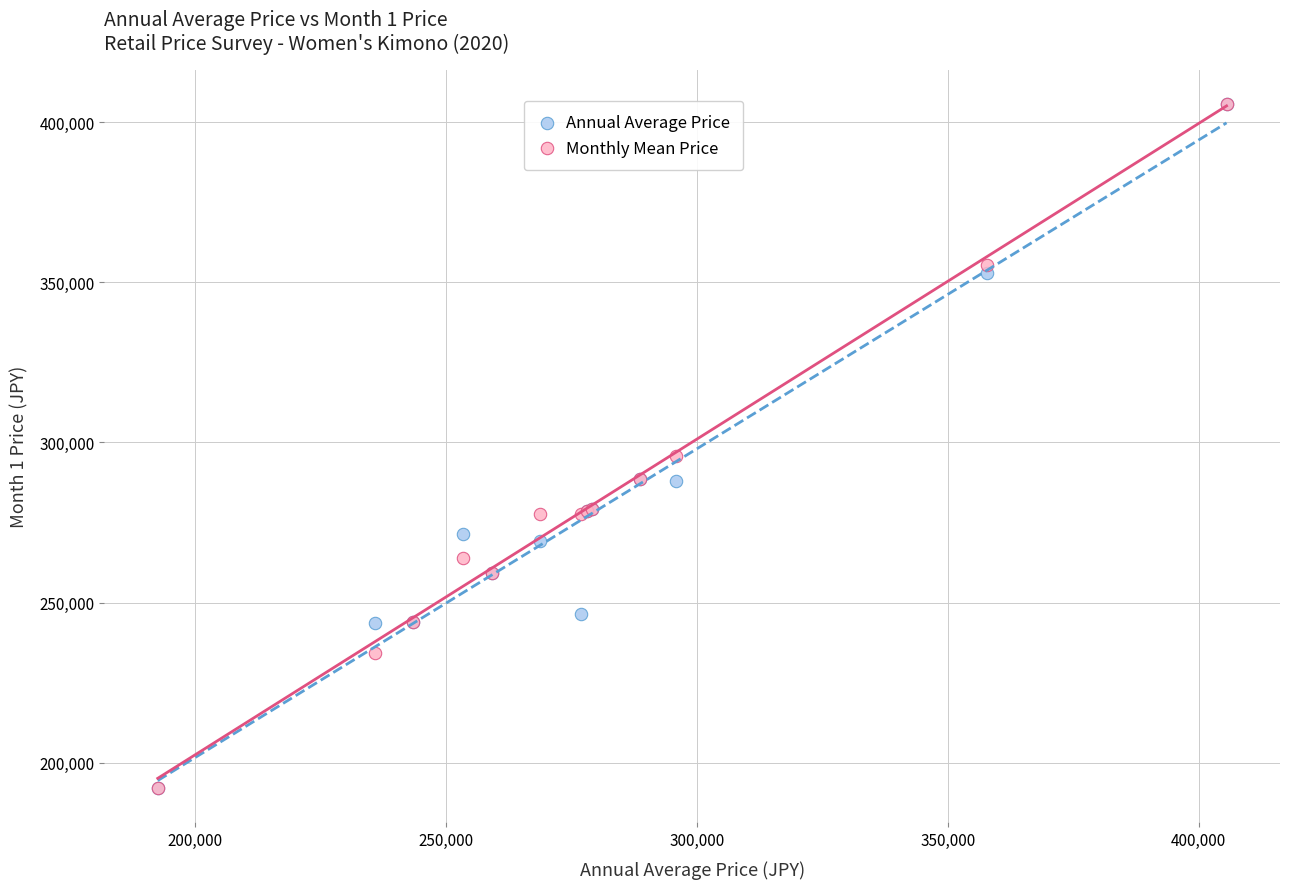

In the Monthly Mean Price series, what Y value is closest to 298766?

295903